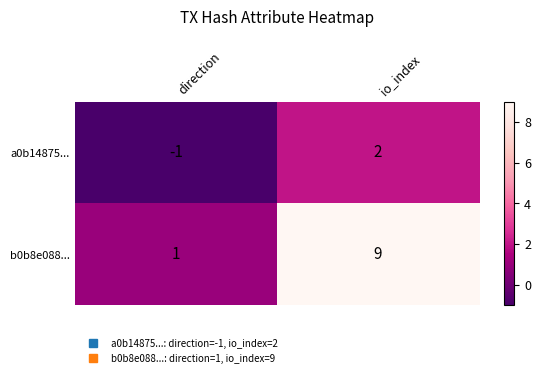

At direction, list the series in order from smallest to largest.

a0b14875..., b0b8e088...